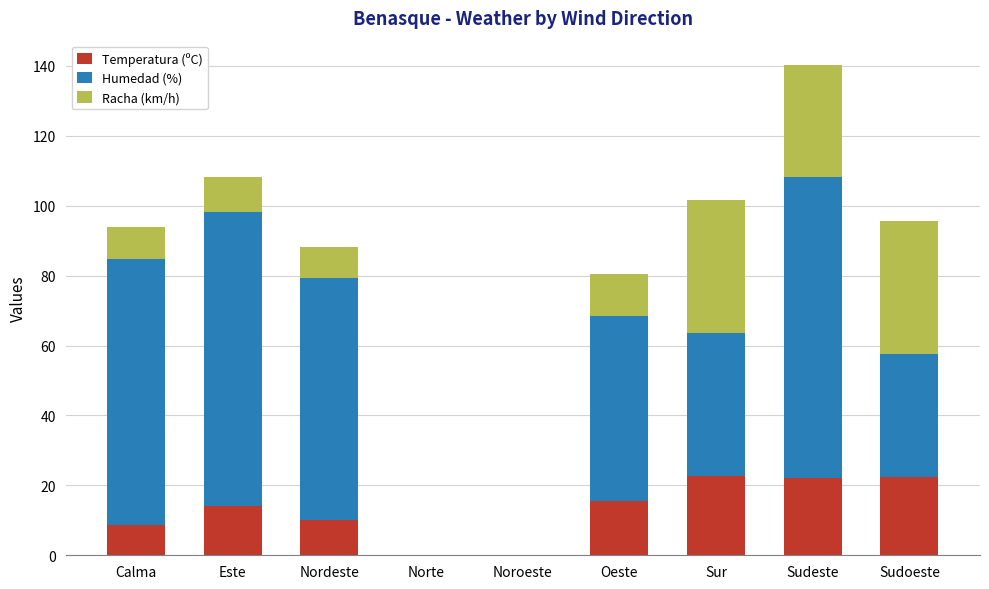

The Temperatura (ºC) series shows 22.7 at Sur. True or false?

True